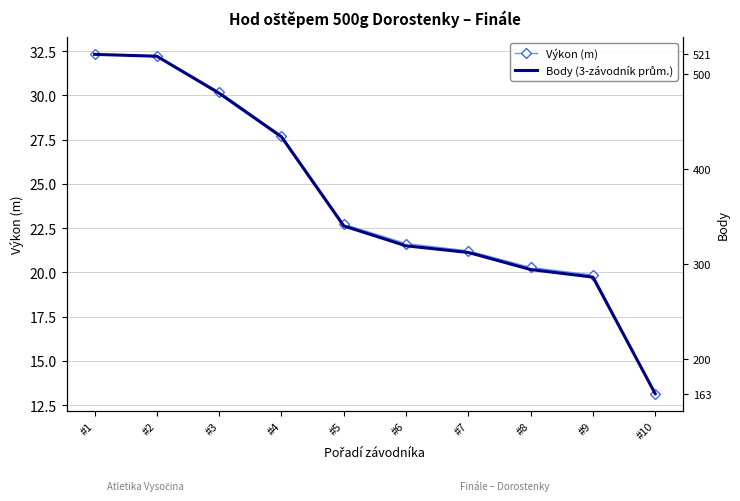

What is the spread (max minus min) of values at #7?

0.1